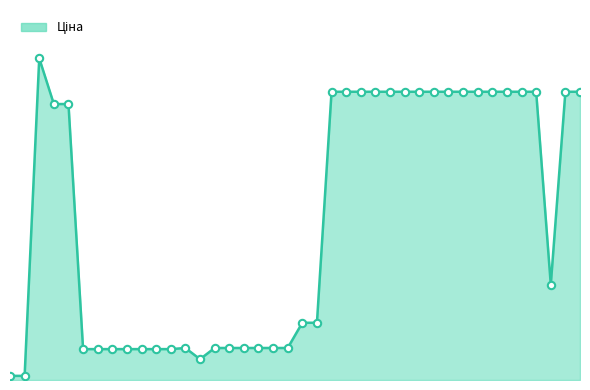

Does the chart have visible grid lines?

No